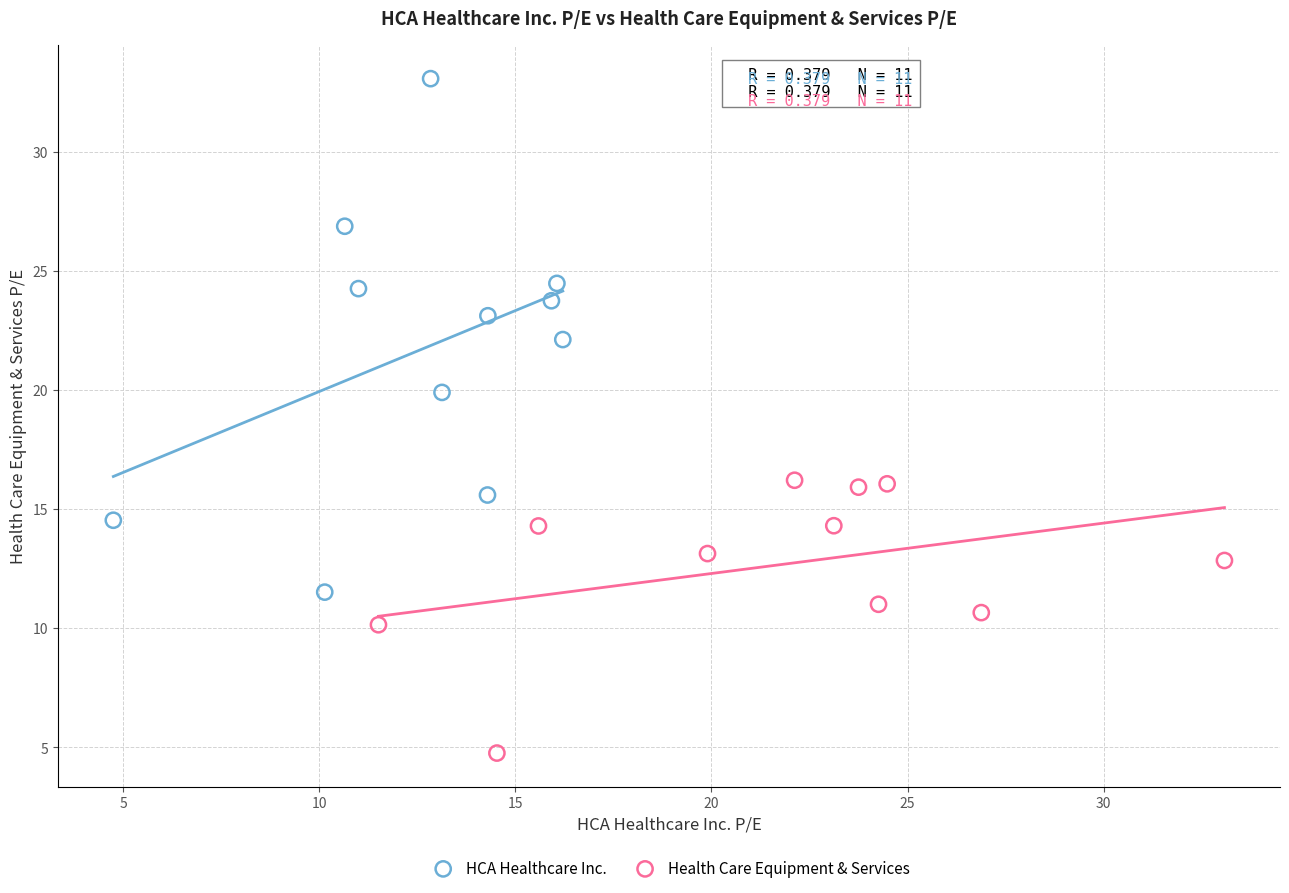

Which series has the largest Y range (max minus min)?

HCA Healthcare Inc.